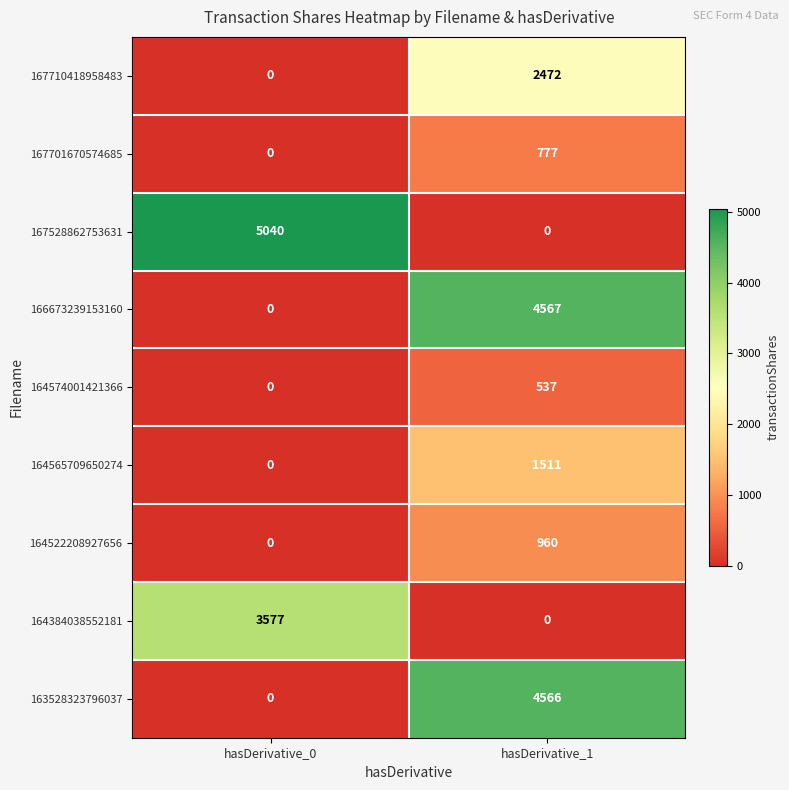

Is it true that 164384038552181 equals 3577 at hasDerivative_0?

True